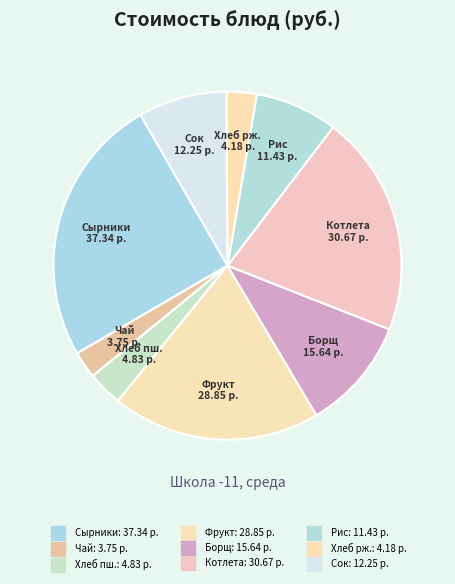

How many segments does this pie chart have?

9